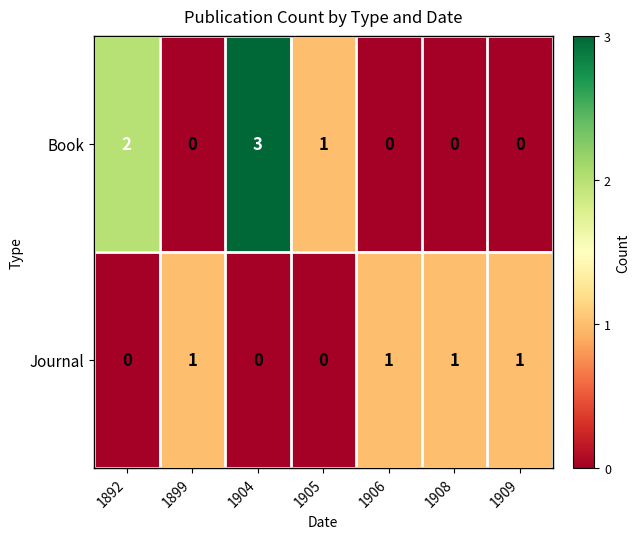

Which category has the highest value across all series?

1904